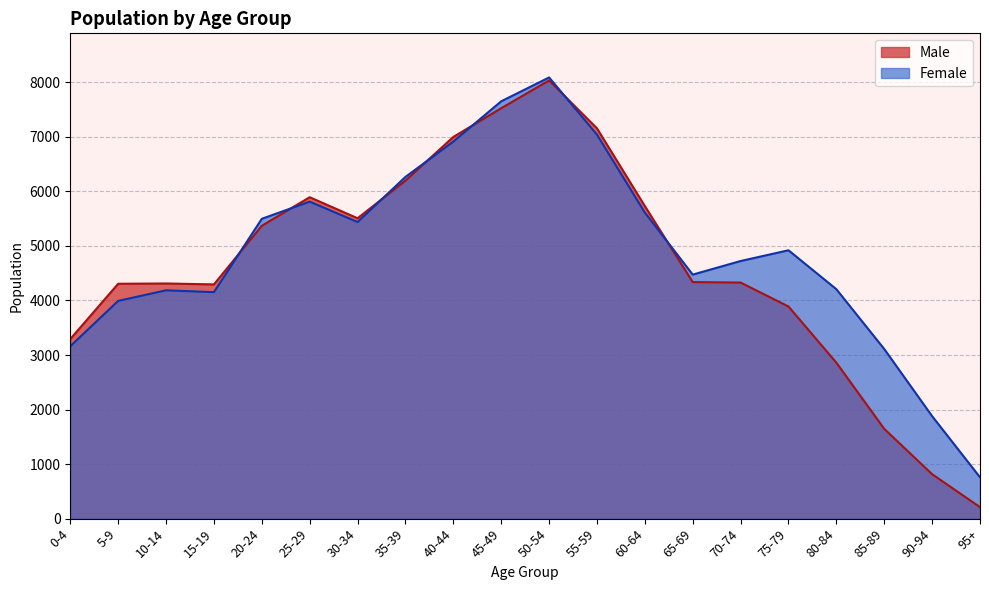

Which category has the lowest value in the Female series?

95+